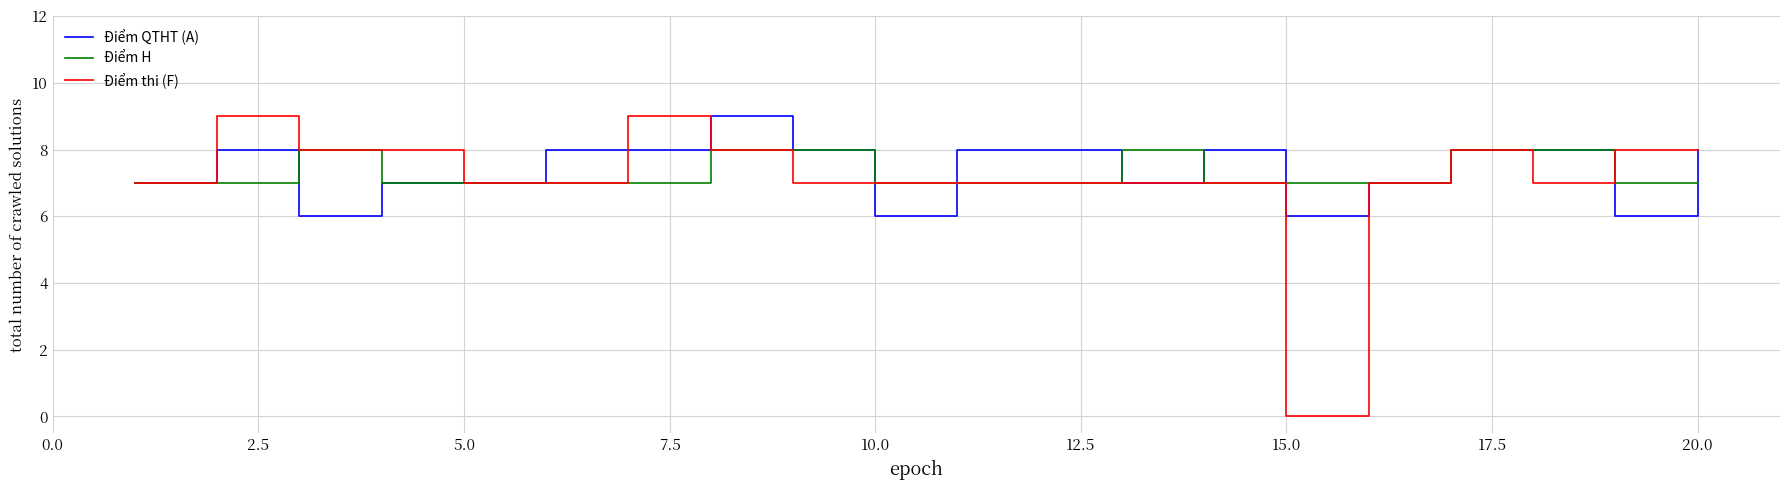

What is the minimum value for Điểm QTHT (A)?

6